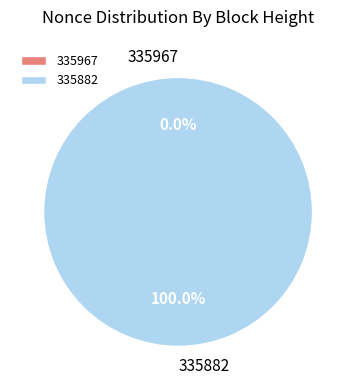

How many segments does this pie chart have?

2